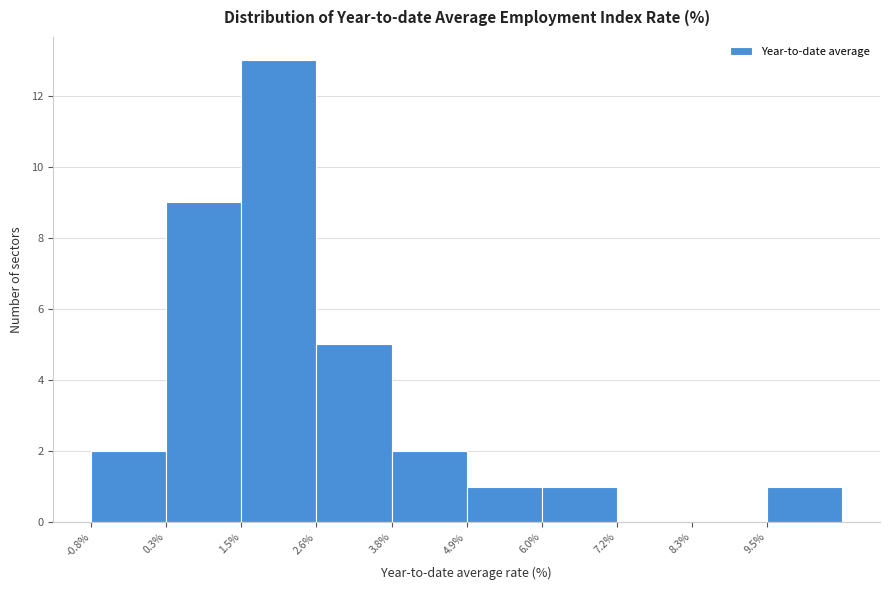

Reading left to right, list every bar in this chart as the range it spans on the x-axis followed by its height. Neither the bar edges nor the heights are printed on the chart, so give them approximately, as read against the axes.

-0.80 to 0.34: 2
0.34 to 1.48: 9
1.48 to 2.62: 13
2.62 to 3.76: 5
3.76 to 4.90: 2
4.90 to 6.04: 1
6.04 to 7.18: 1
7.18 to 8.32: 0
8.32 to 9.46: 0
9.46 to 10.60: 1